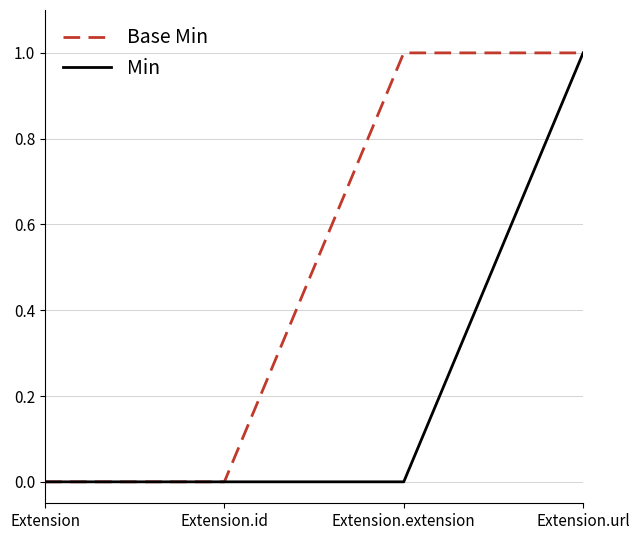

List the series in order of their overall mean, lowest first.

Min, Base Min